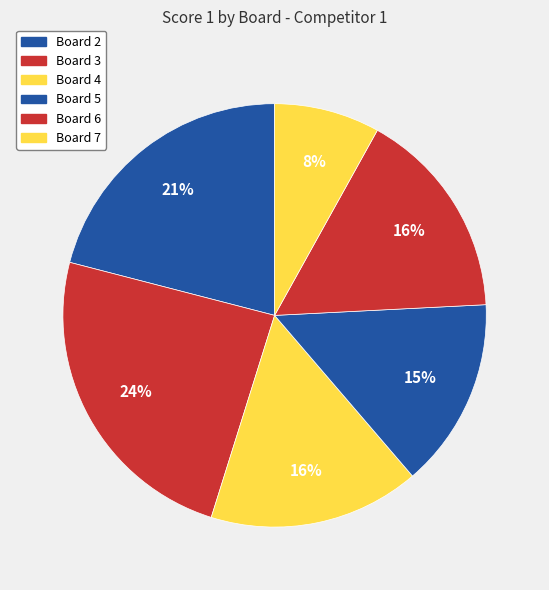

What percentage is the Board 5 slice, to the nearest percent?

15%